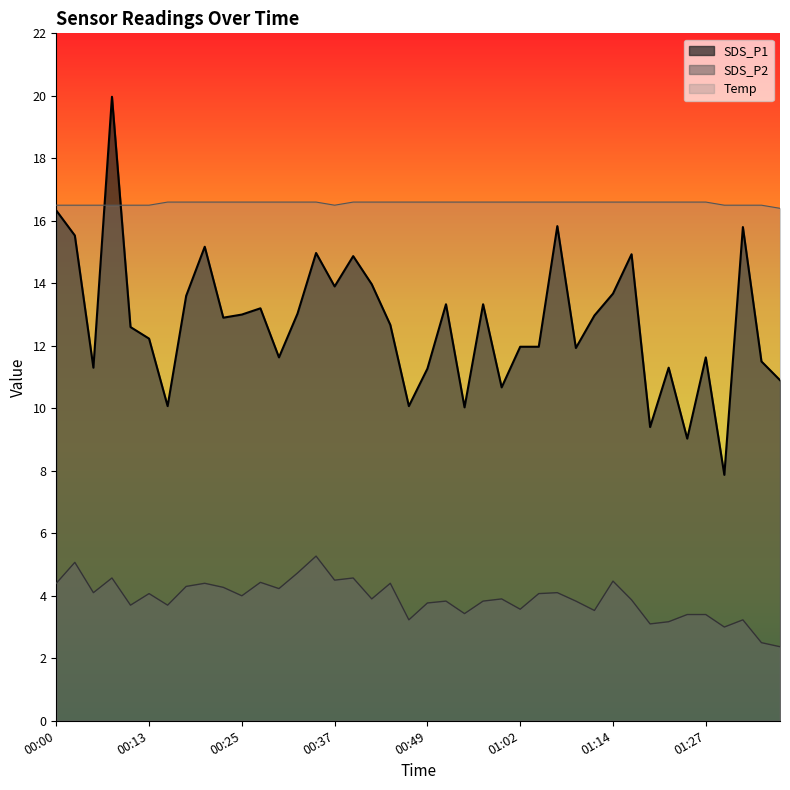

Does the chart display data point markers on the line(s)?

No